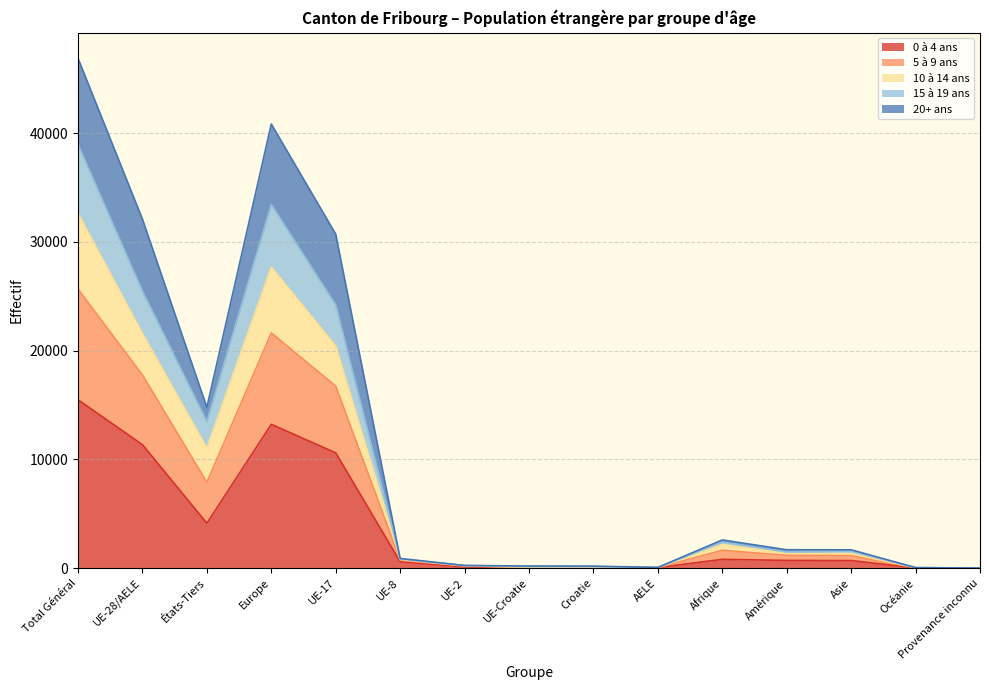

Rank the categories by 5 à 9 ans value from highest to lowest.

Total Général, Europe, UE-28/AELE, UE-17, États-Tiers, Afrique, Asie, Amérique, UE-8, UE-2, UE-Croatie, Croatie, AELE, Océanie, Provenance inconnu